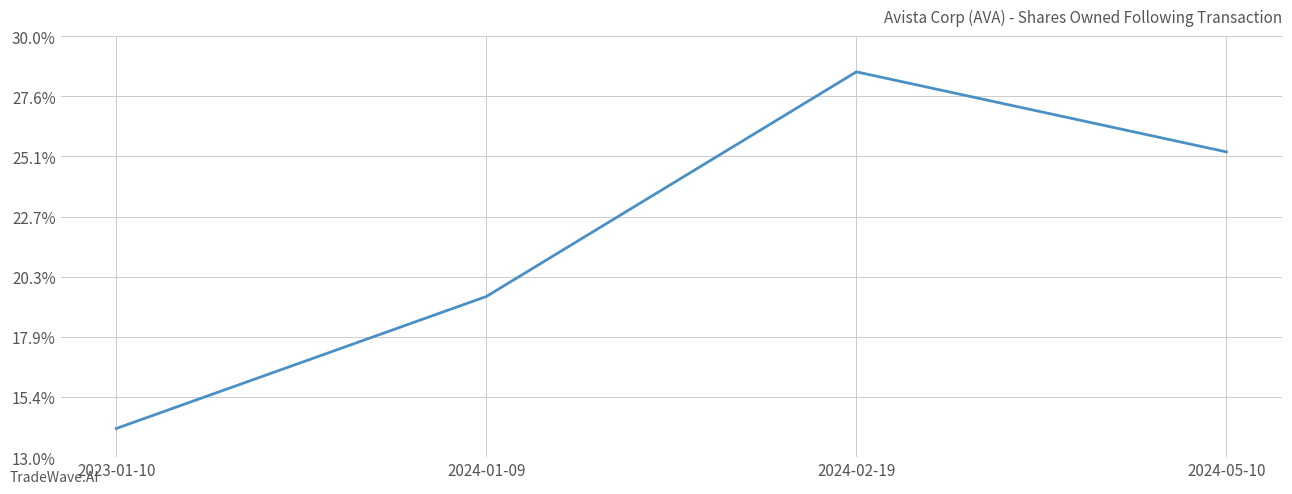

List the labels in order of value, smallest first.

2023-01-10, 2024-01-09, 2024-05-10, 2024-02-19